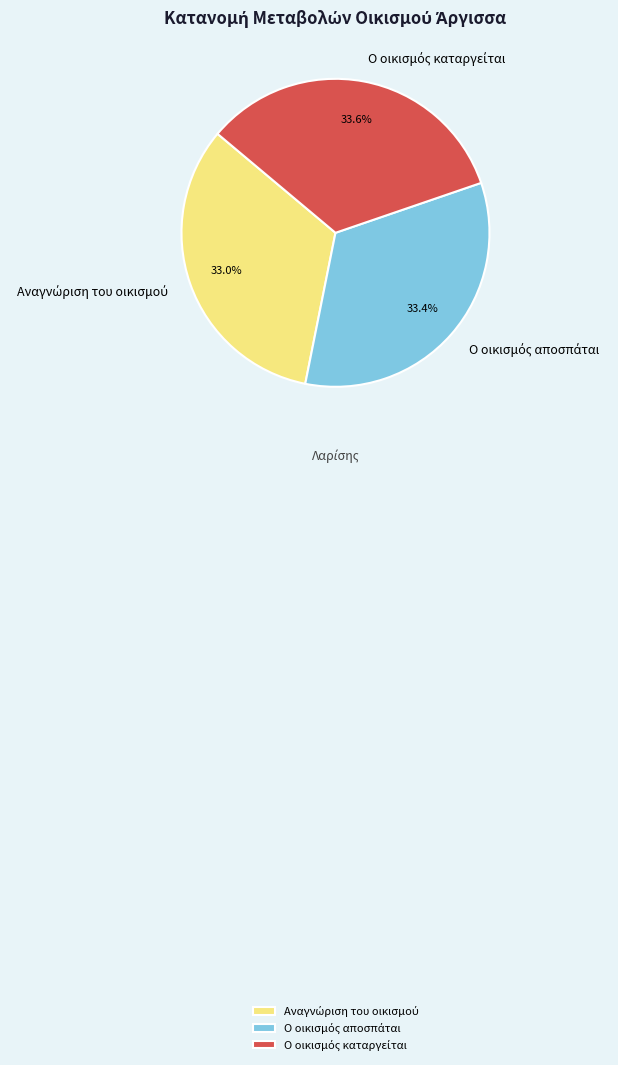

Does any single category account for the majority?

No